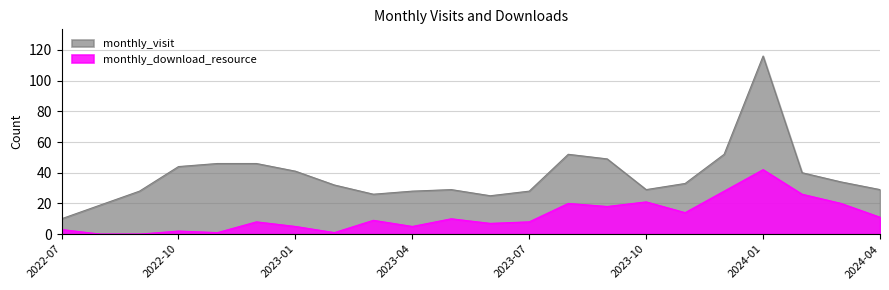

Which series has the largest total across all categories?

monthly_visit